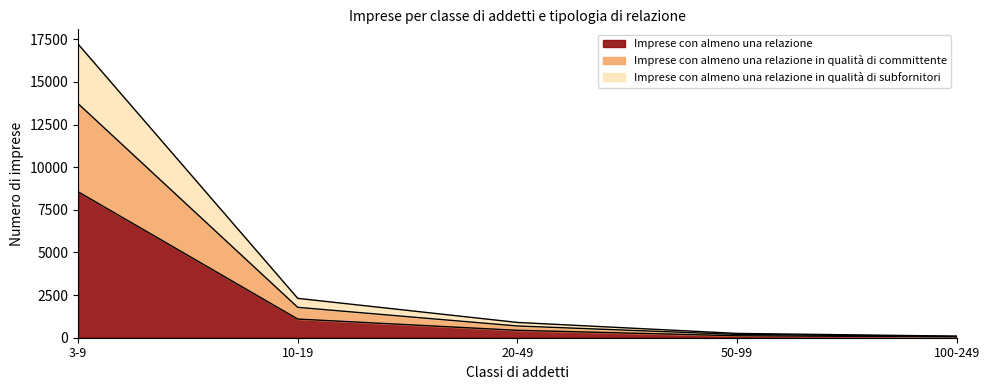

What is the label of the 3rd point from the left?

20-49